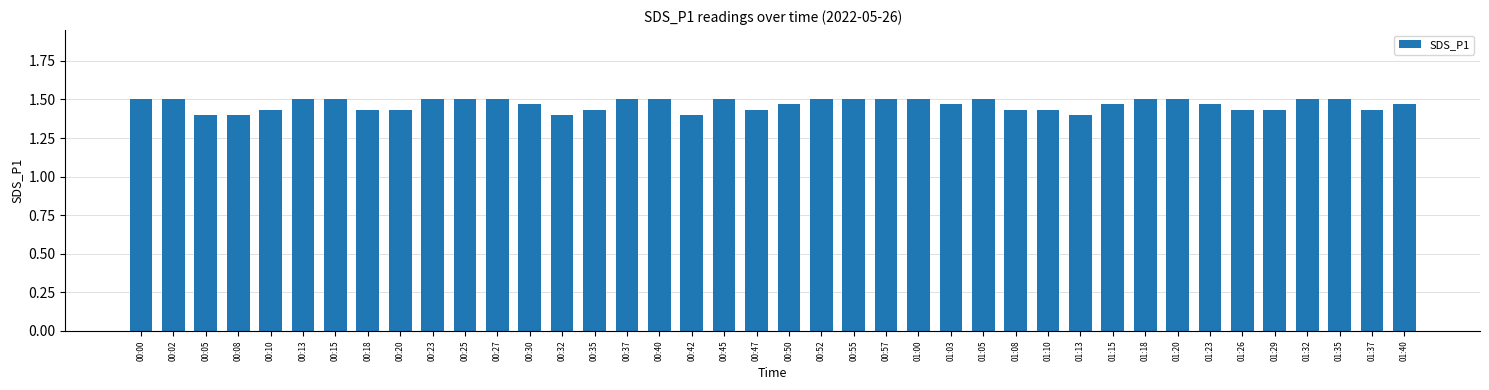

What is the sum of the values at 00:35 and 00:05?

2.8